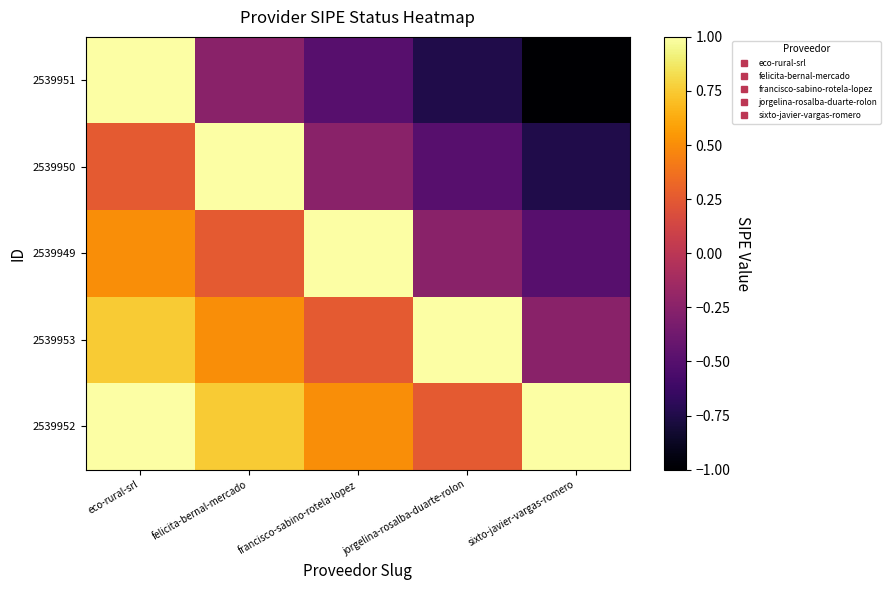

Which series has the largest total across all categories?

2539952